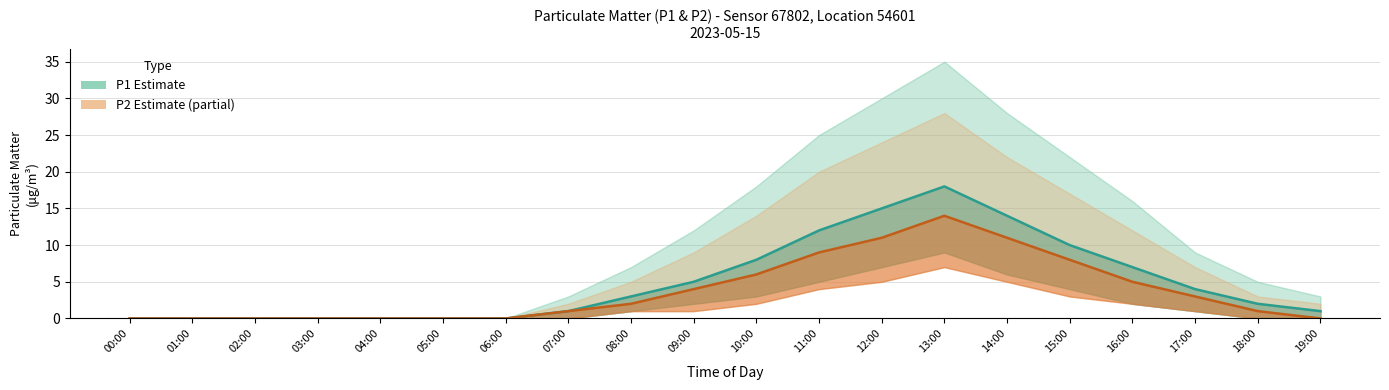

What is the difference between the maximum and minimum values in the P1 series?

18